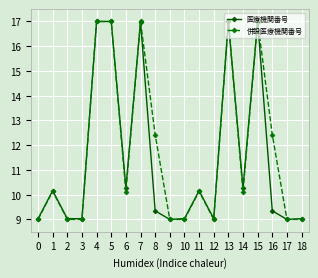

At how many categories does at least one series exceed 10?

11